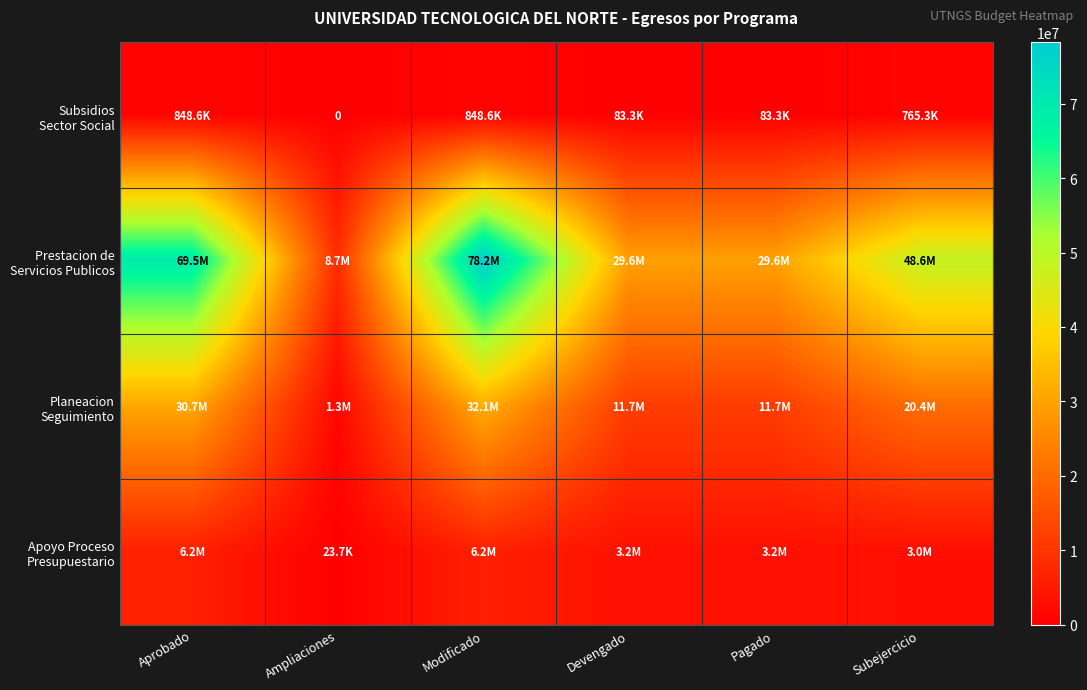

What is the spread (max minus min) of values at Aprobado?

68659732.2